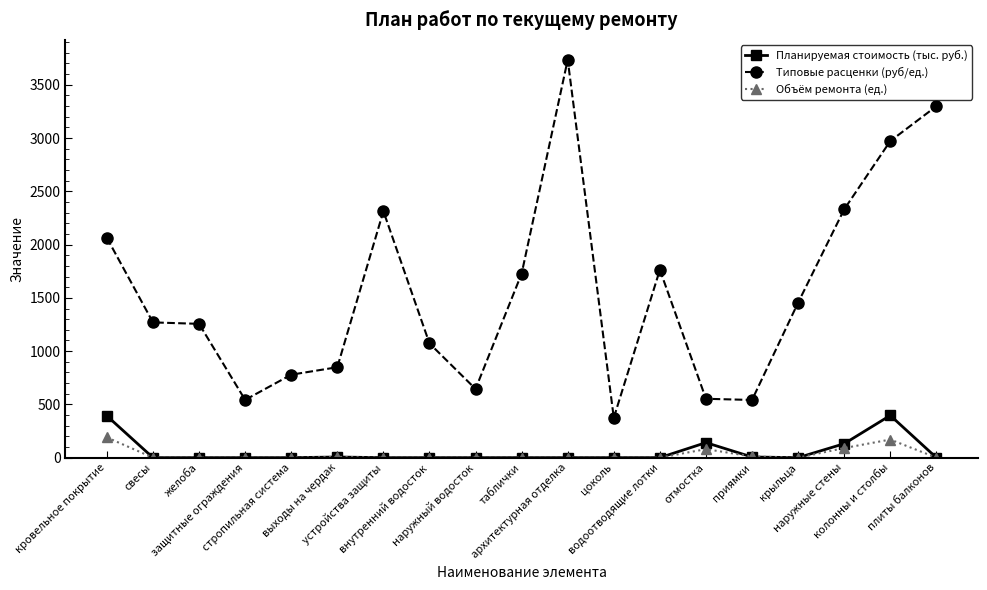

What position from the right is колонны и столбы?

2